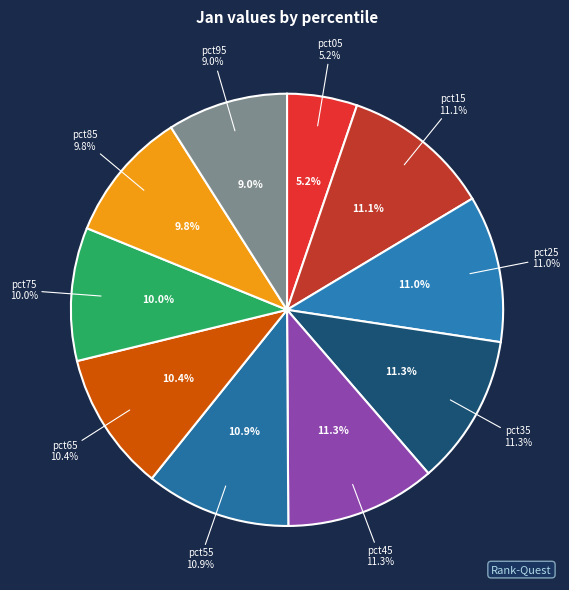

Rank the categories by value from lowest to highest.

pct05, pct95, pct85, pct75, pct65, pct55, pct25, pct15, pct45, pct35